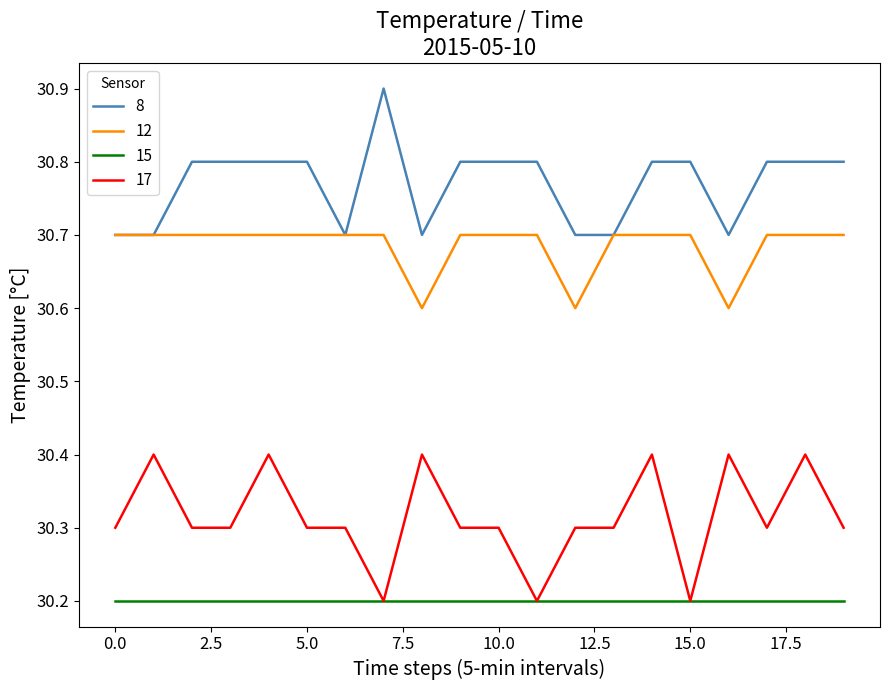

Which series has the largest total across all categories?

8